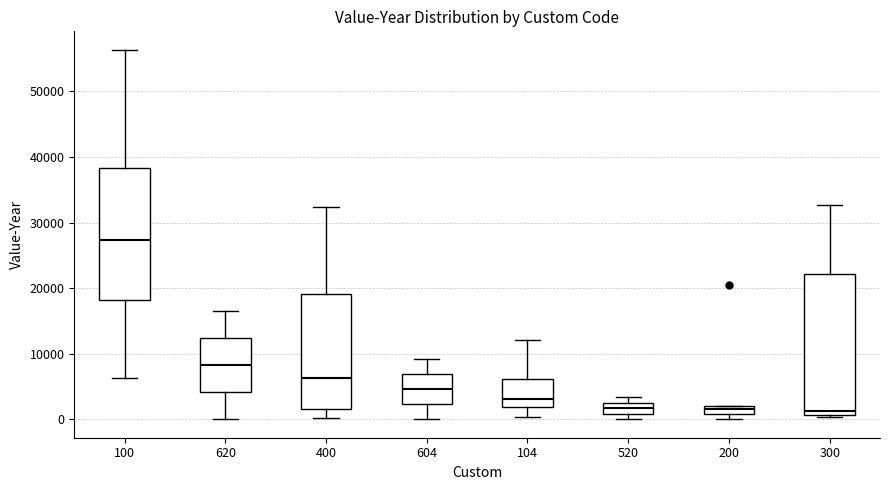

Which box is the tallest, from its lower edge to its upper edge?

300